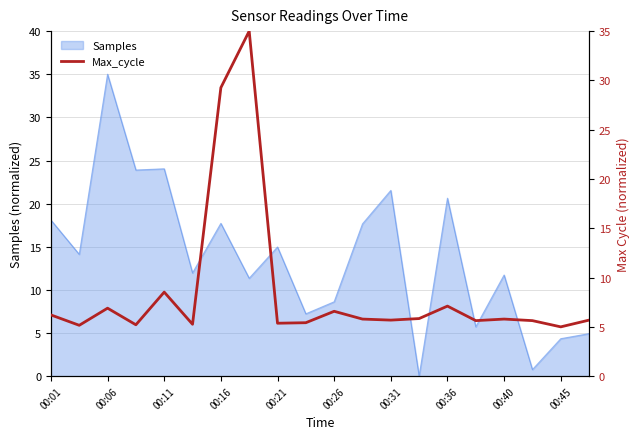

Is it true that Samples equals 26.9 at 00:16?

False